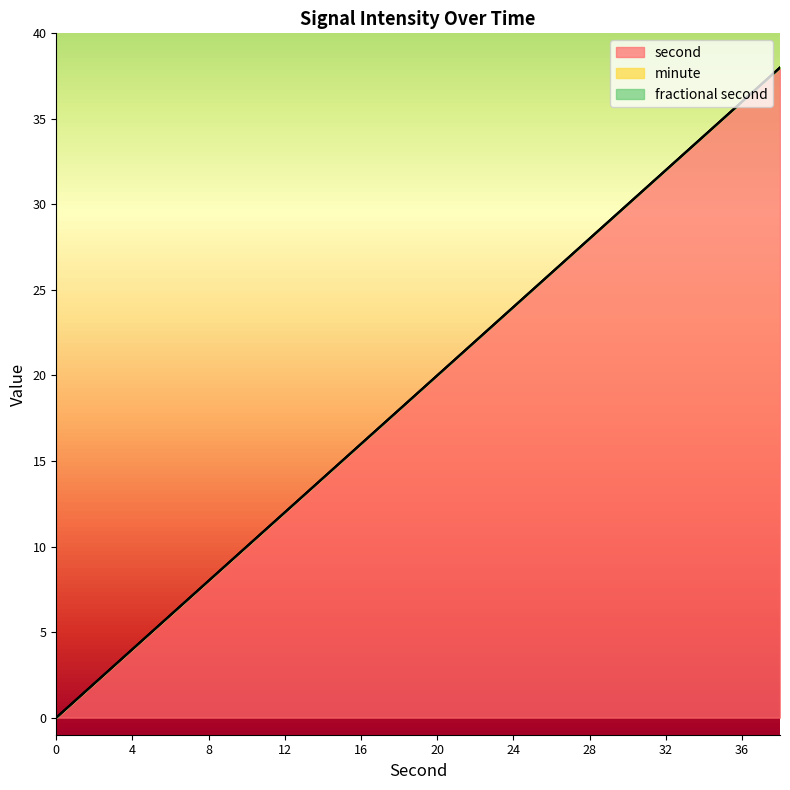

Is it true that second equals 5 at 16?

False